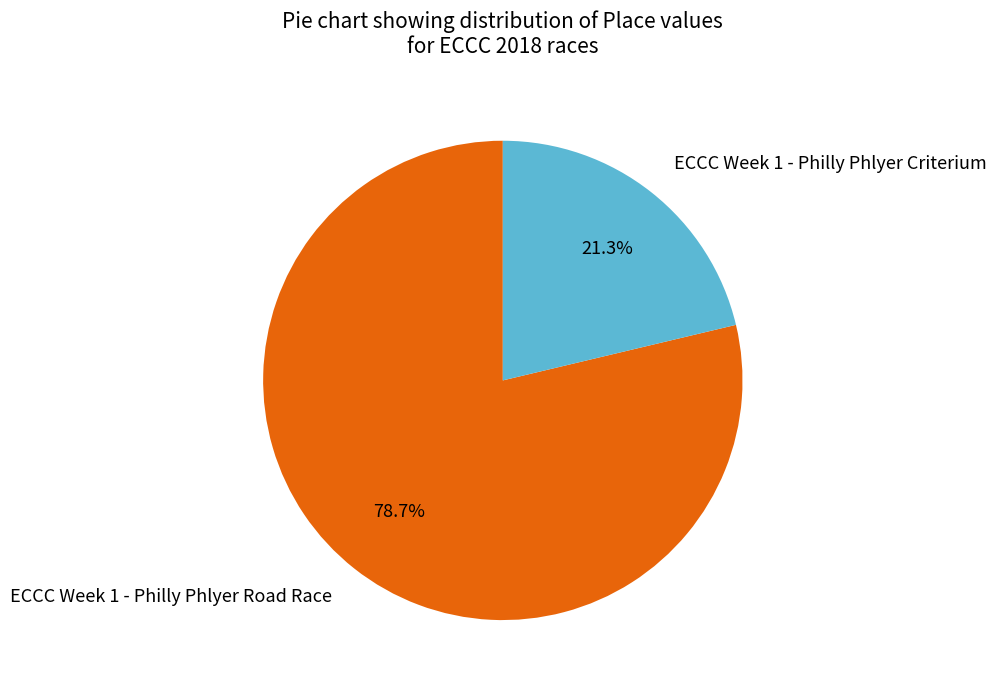

Count the number of slices in the pie.

2